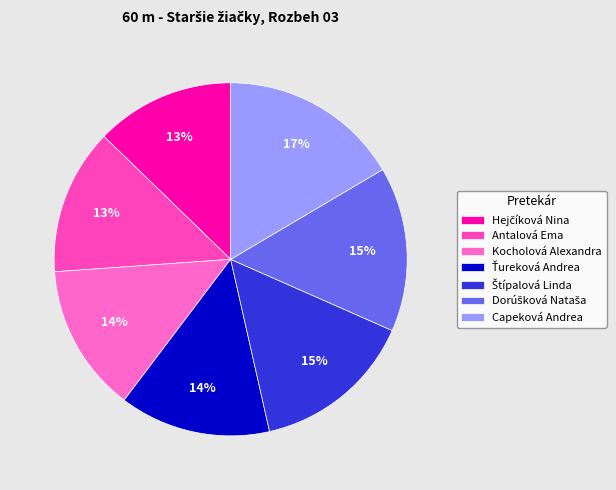

How many segments does this pie chart have?

7